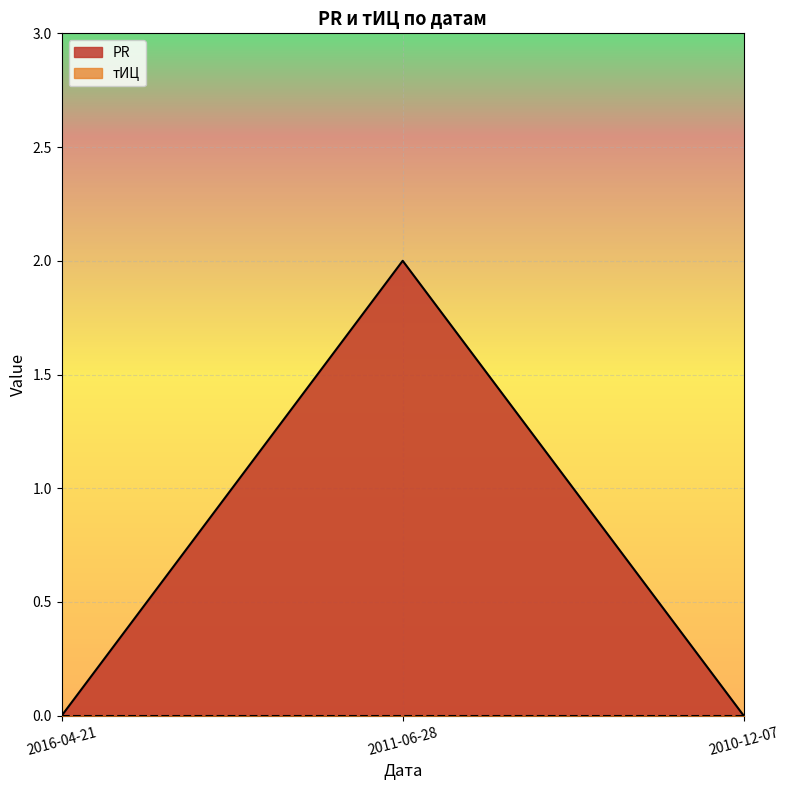

Is it true that PR equals -1 at 2016-04-21?

False